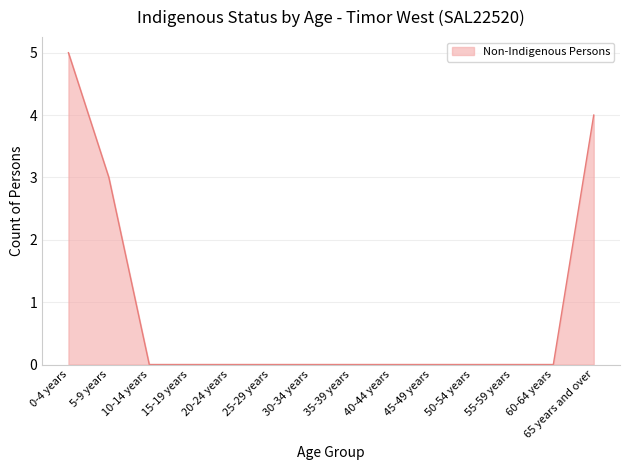

Between 55-59 years and 5-9 years, which is larger?

5-9 years